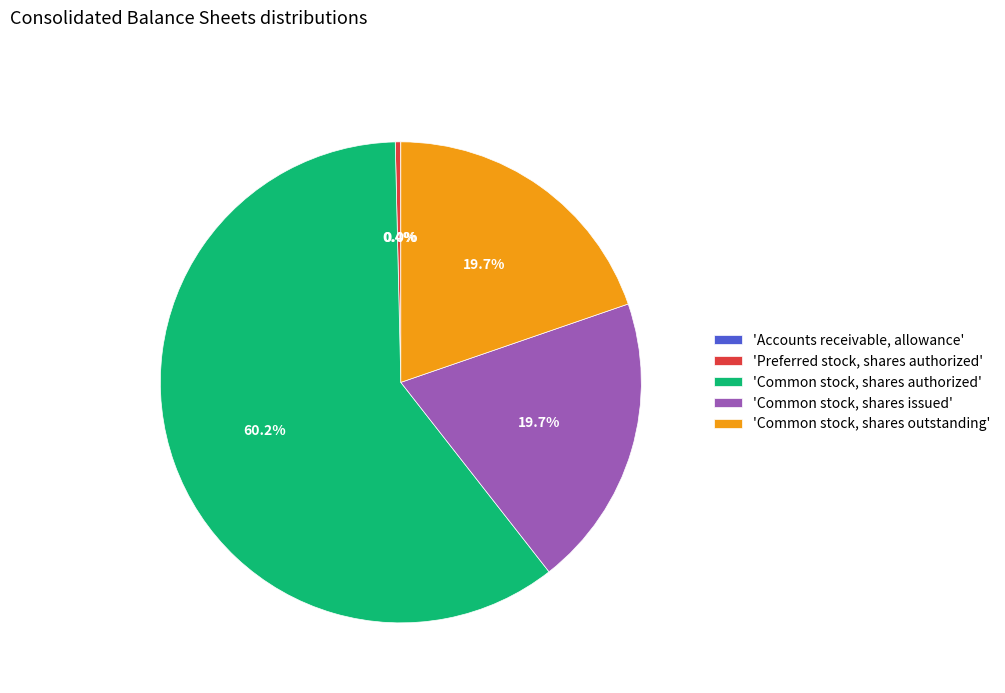

Approximately how many times larger is the value at 'Common stock, shares outstanding' compared to 'Common stock, shares authorized'?

0.3